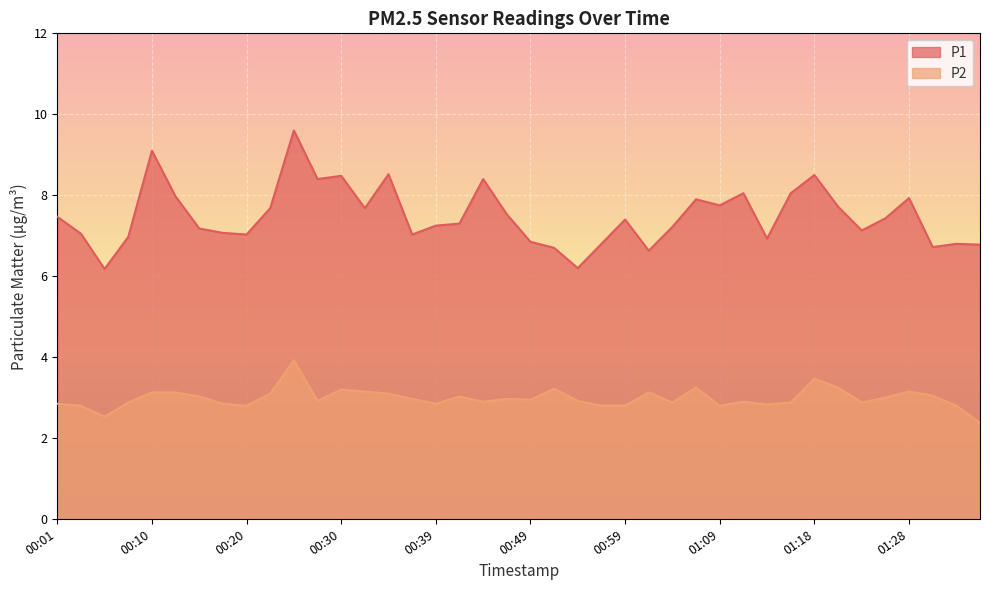

What is the average value of the P2 series?

3.0